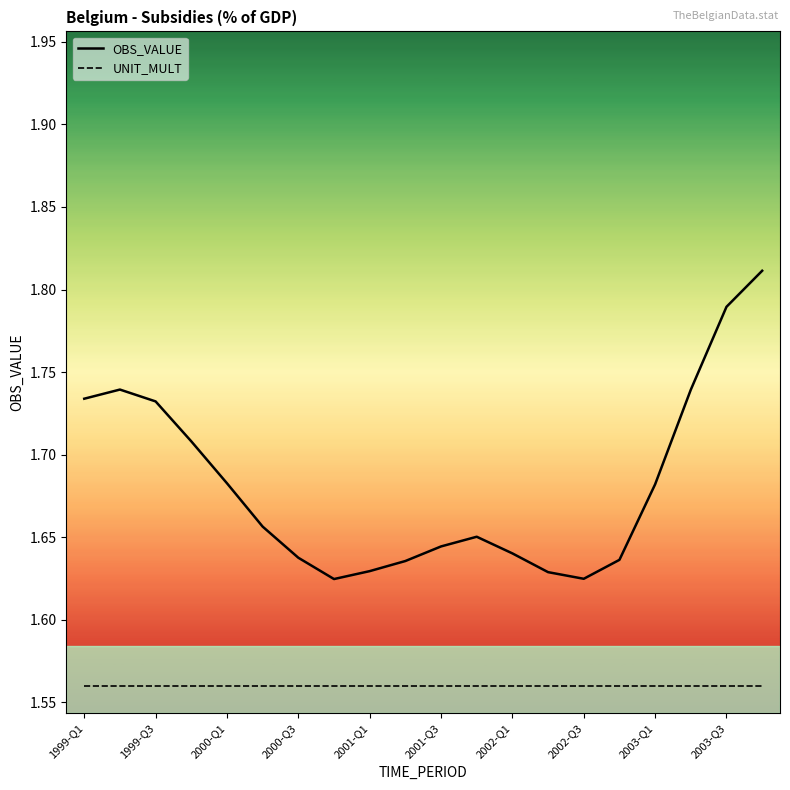

List the series in order of their overall mean, highest first.

OBS_VALUE, UNIT_MULT